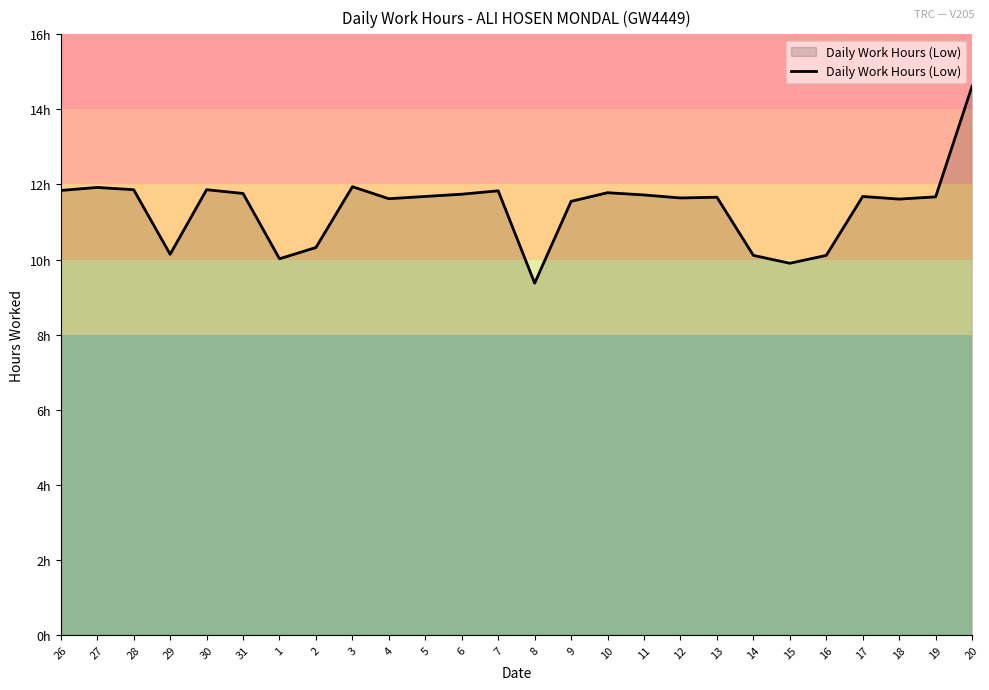

What is the label of the 6th point from the left?

31